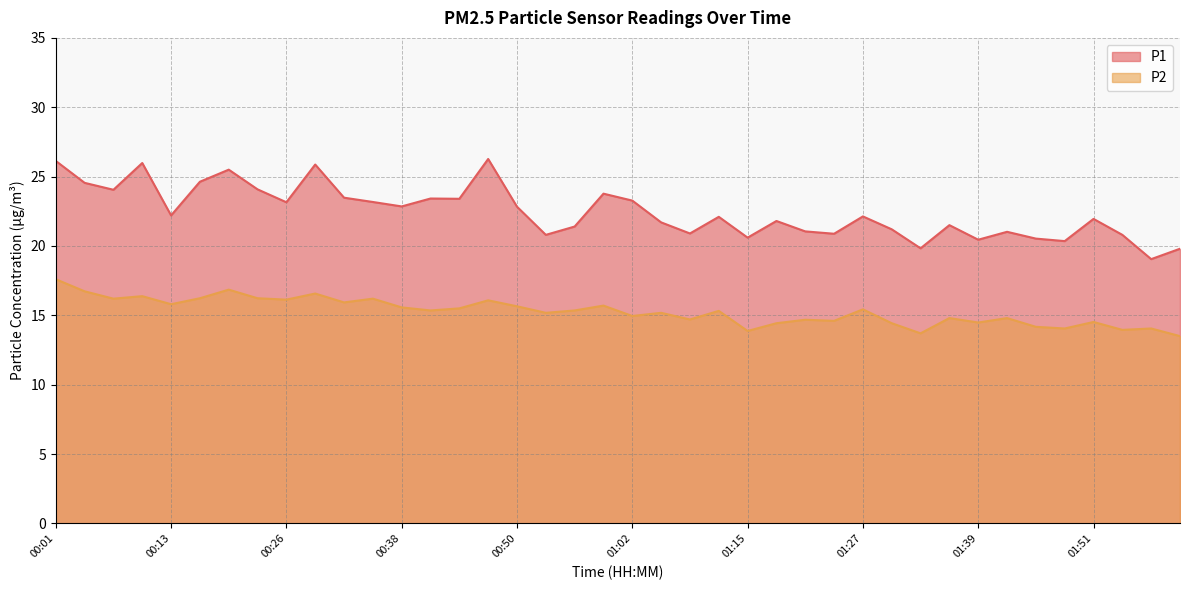

In P2, how many points are higher than both neighbors (excluding endpoints)?

14